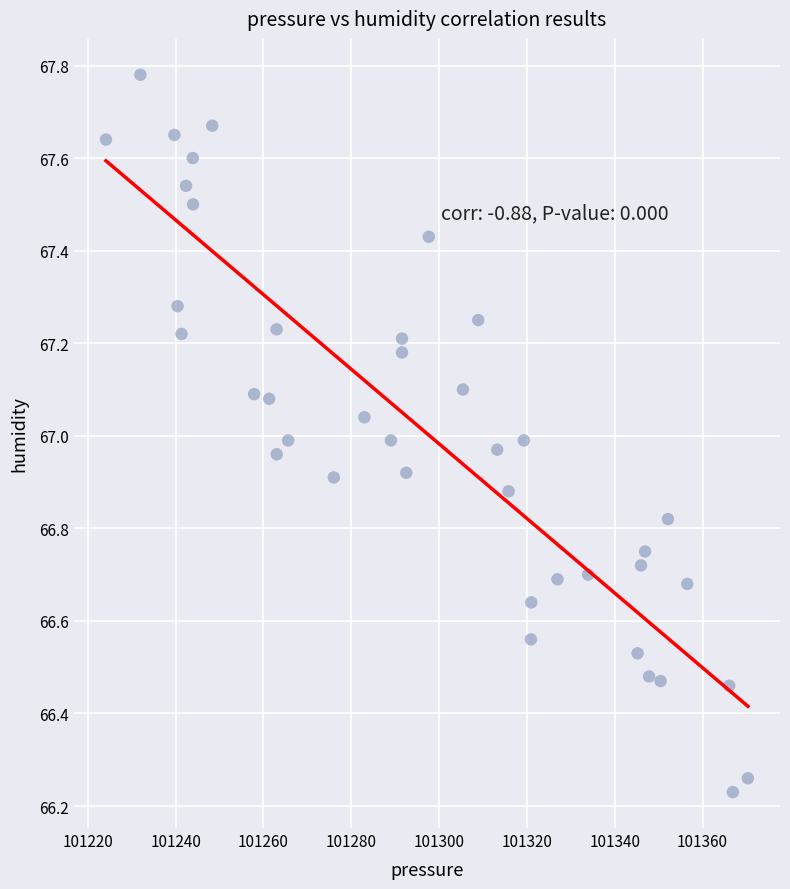

What is the range of X values (max minus min)?

146.2